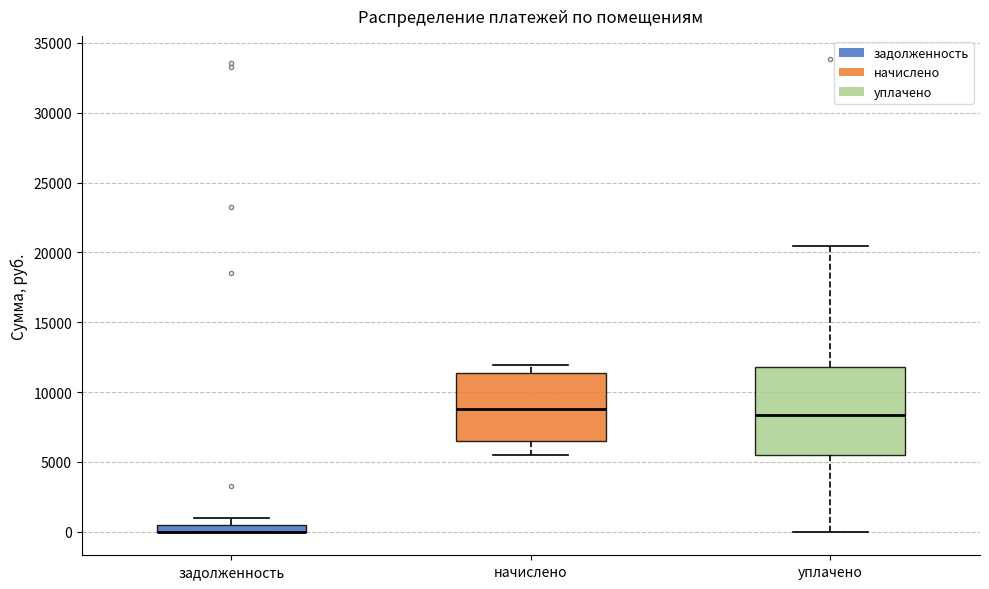

Where is the lower edge of the box for задолженность on the y-axis? The values are not printed on the chart, so give them approximately, as read against the axis.

0